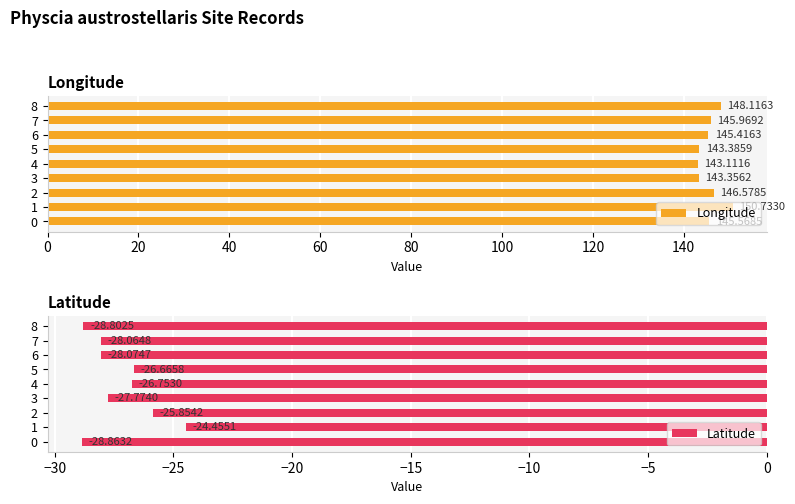

How many bars are there in total?

18